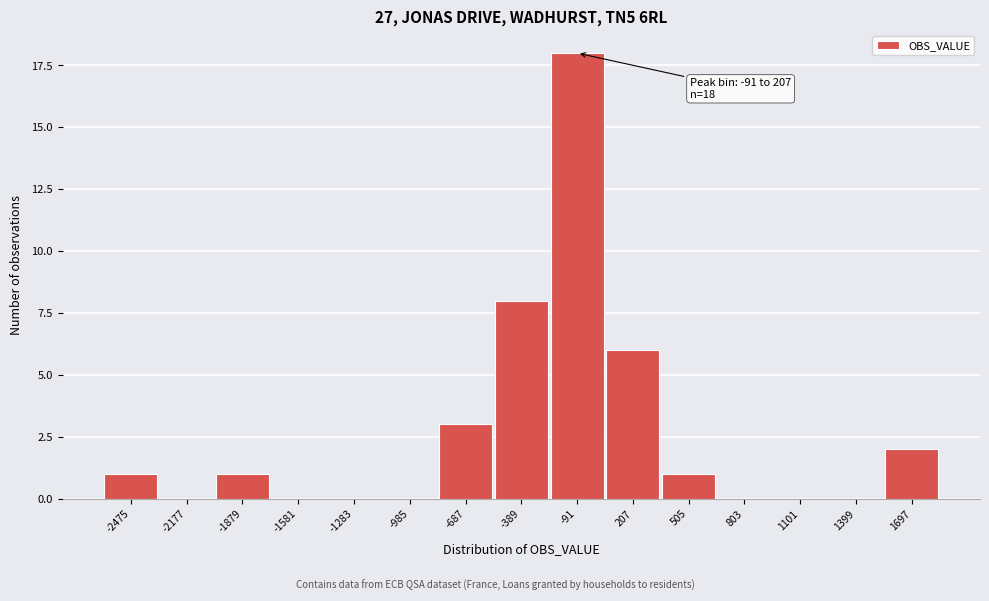

Reading left to right, extract all data points from this chart.

-2475=1	-2177=0	-1879=1	-1581=0	-1283=0	-985=0	-687=3	-389=8	-91=18	207=6	505=1	803=0	1101=0	1399=0	1697=2